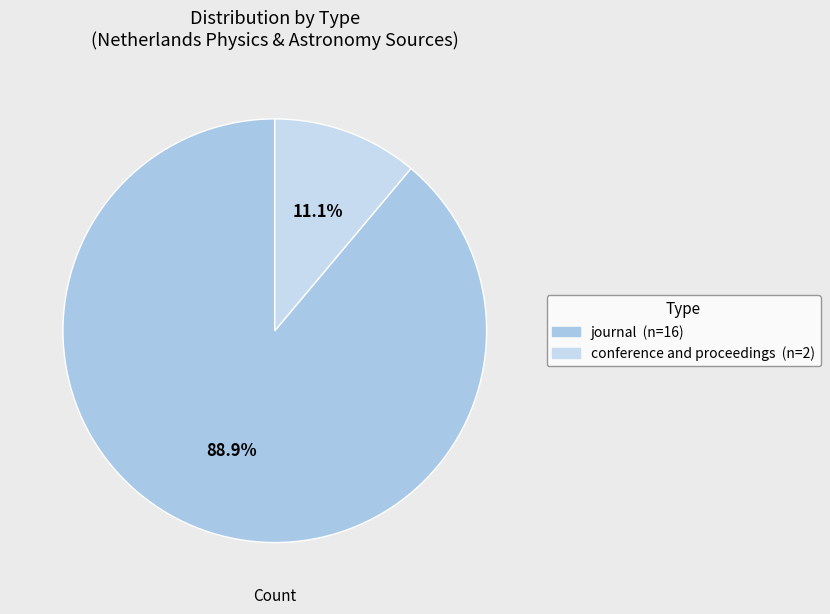

To the nearest percent, what is the difference between the largest and smallest slice percentages?

78%